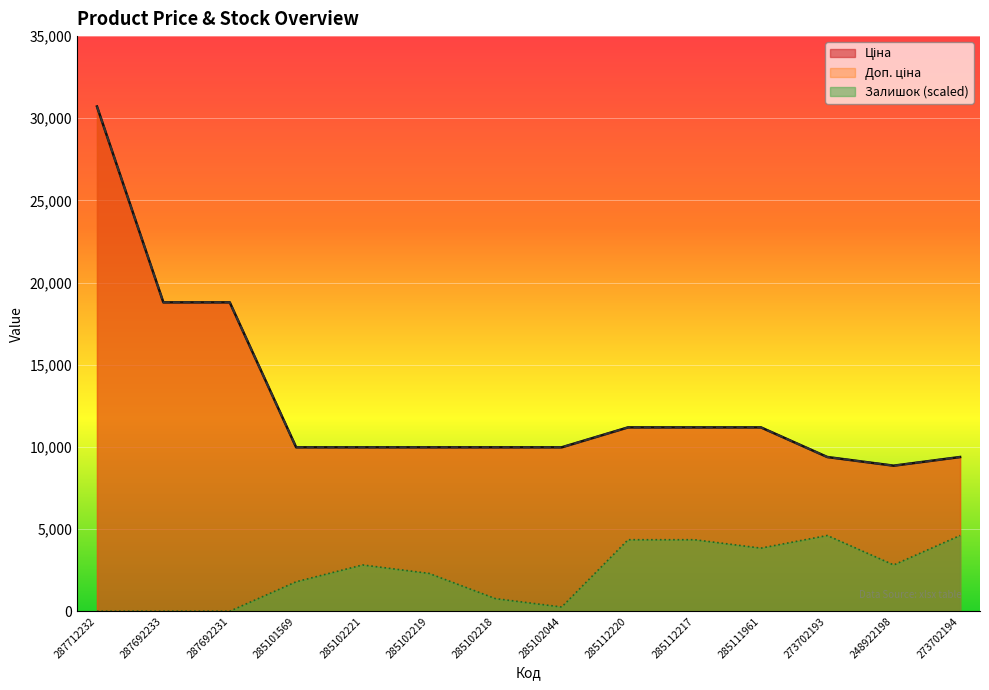

What is the label of the 4th point from the right?

285111961